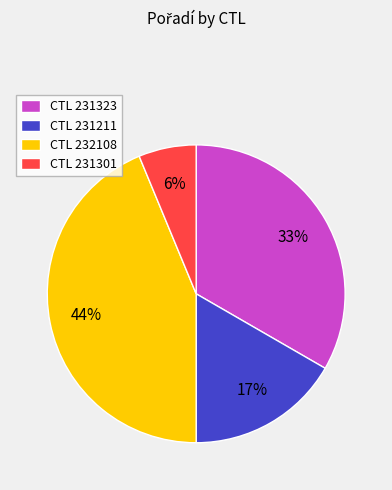

Which category has the biggest portion of the pie?

CTL 232108